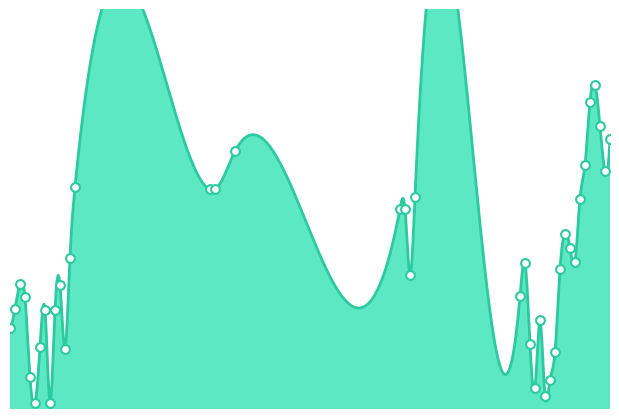

What is the change in value from 27 to 98?

+3.6